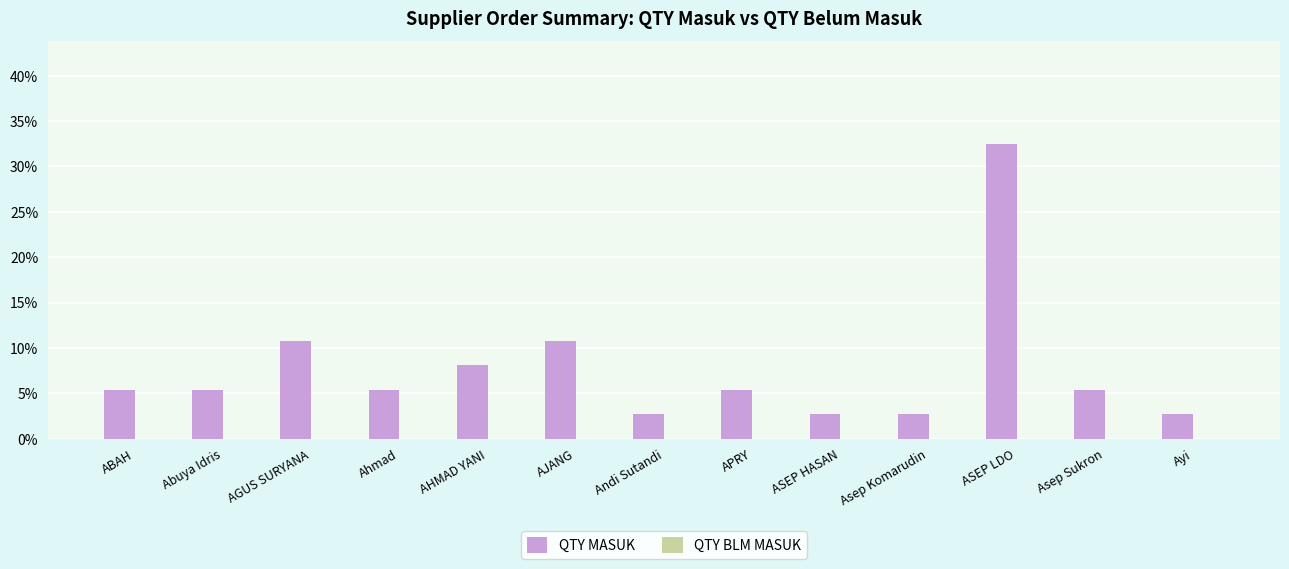

Reading left to right, transcribe all the data shown in this chart.

ABAH=5.4	Abuya Idris=5.4	AGUS SURYANA=10.8	Ahmad=5.4	AHMAD YANI=8.1	AJANG=10.8	Andi Sutandi=2.7	APRY=5.4	ASEP HASAN=2.7	Asep Komarudin=2.7	ASEP LDO=32.4	Asep Sukron=5.4	Ayi=2.7